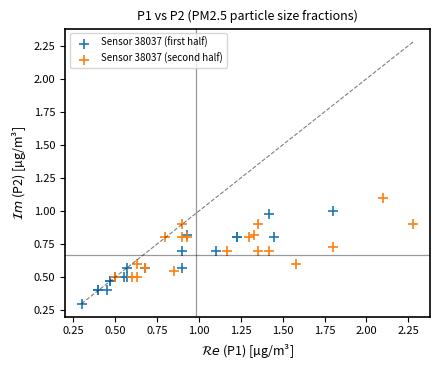

Which series has the widest spread of Y values?

Sensor 38037 (first half)